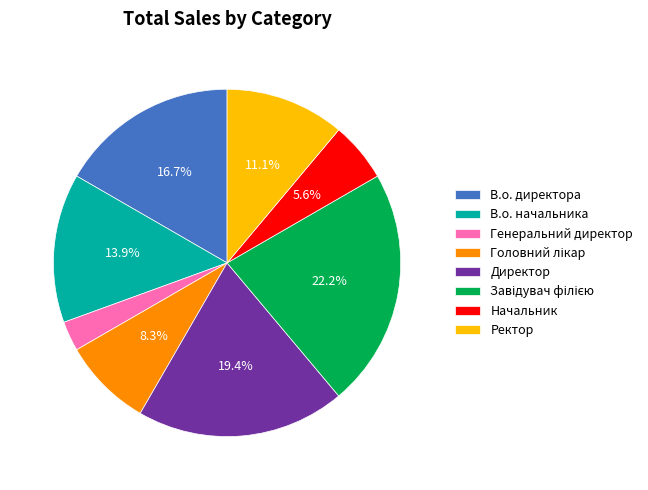

To the nearest percent, what percentage of the pie is Генеральний директор?

3%